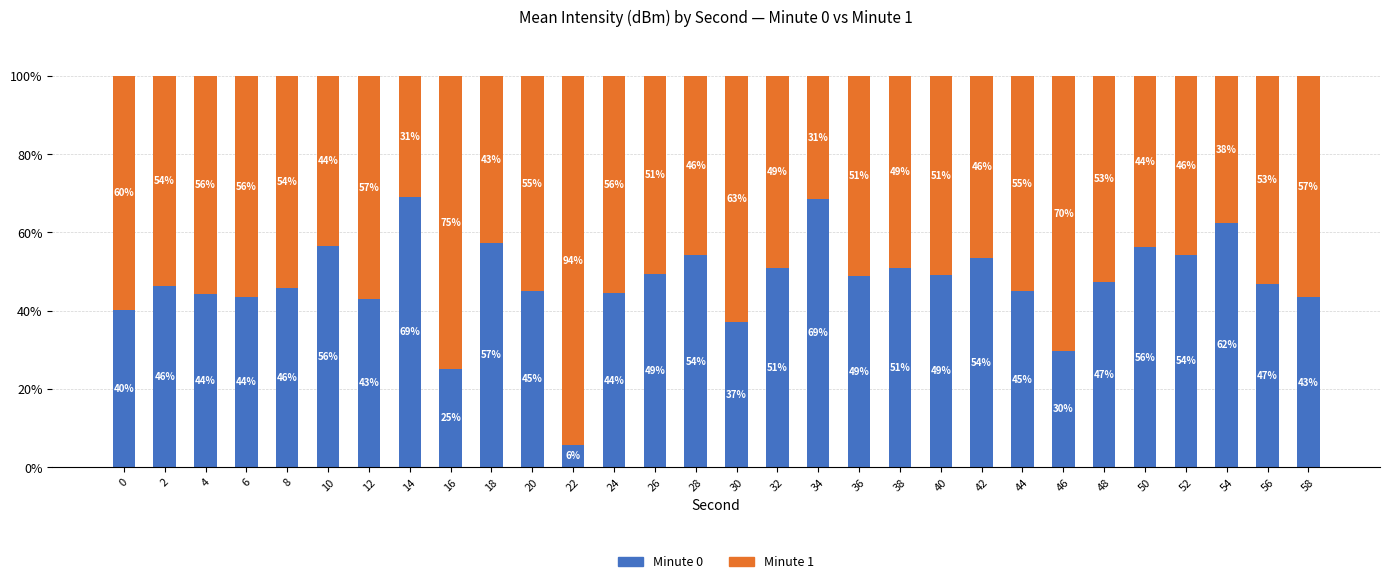

What is the value of the Minute 0 bar at the 28th from the left?

62.5